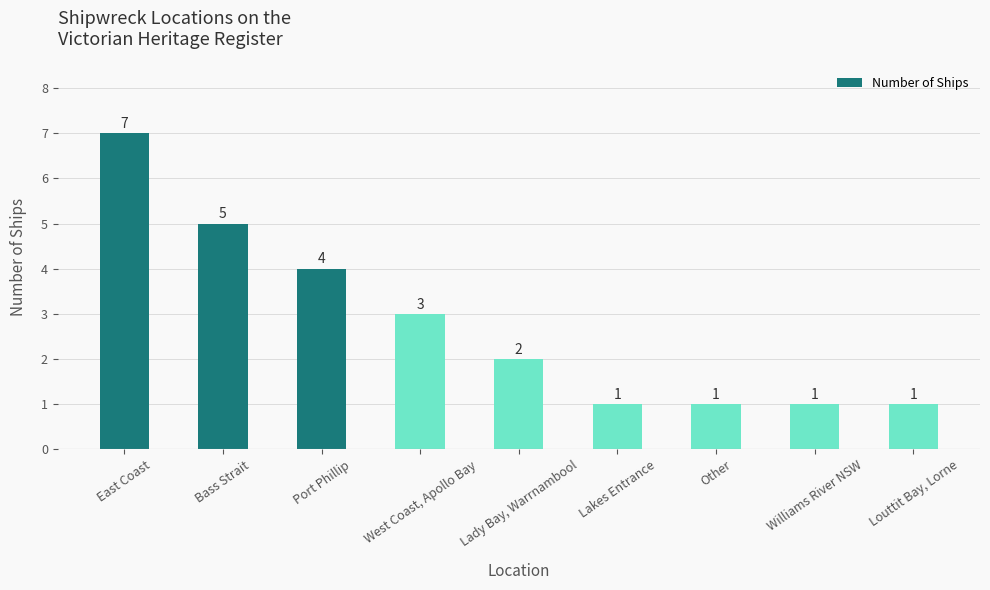

Does the chart contain stacked bars?

No